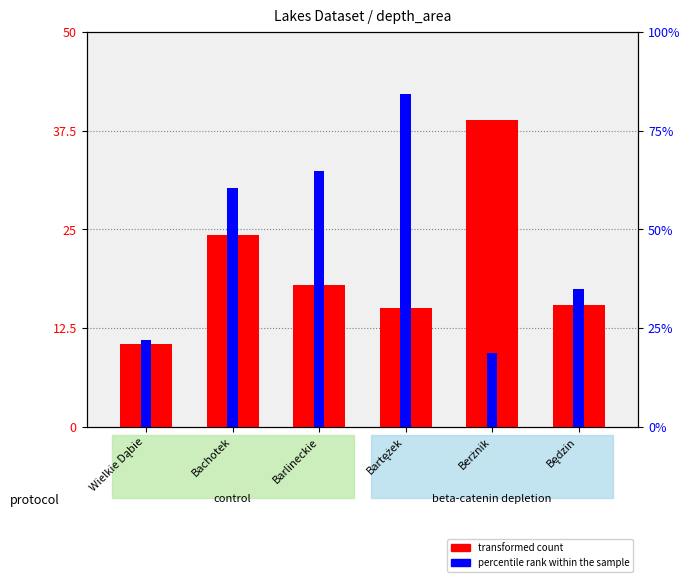

Which series has the largest range (max minus min)?

percentile rank within the sample